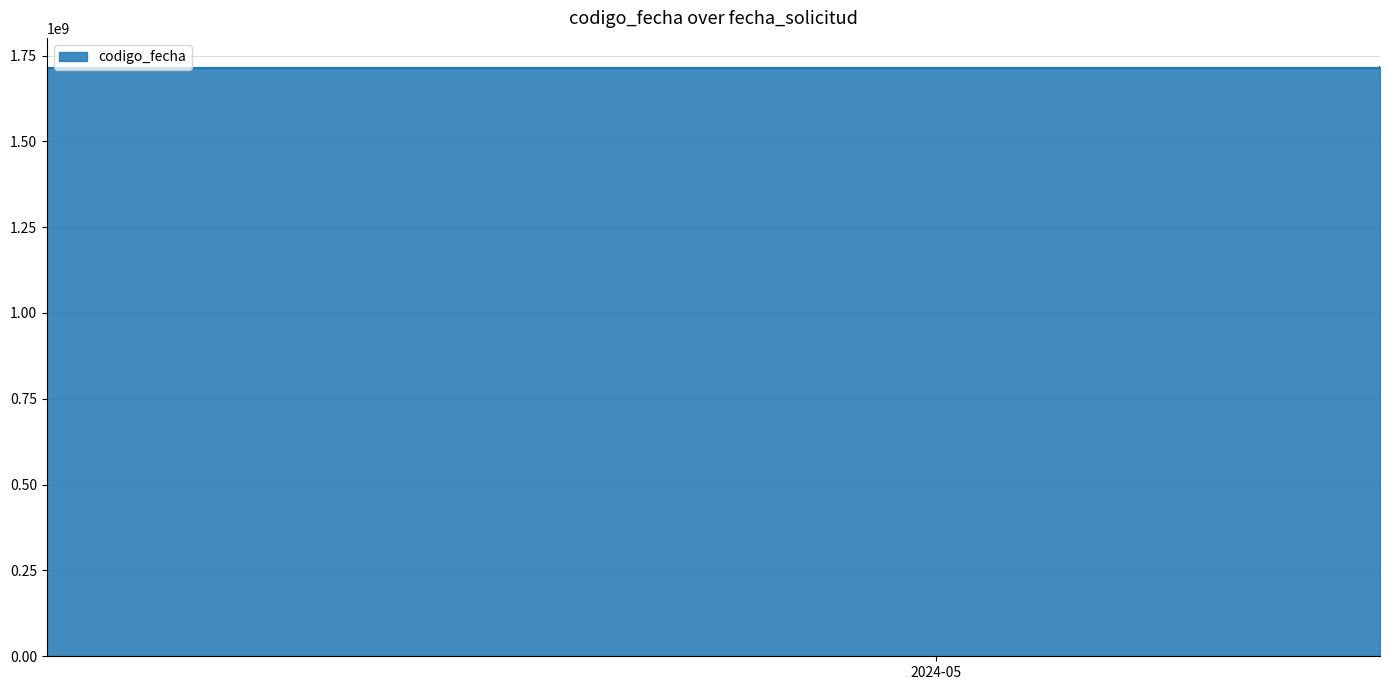

What is the sum of all values?

6858405167